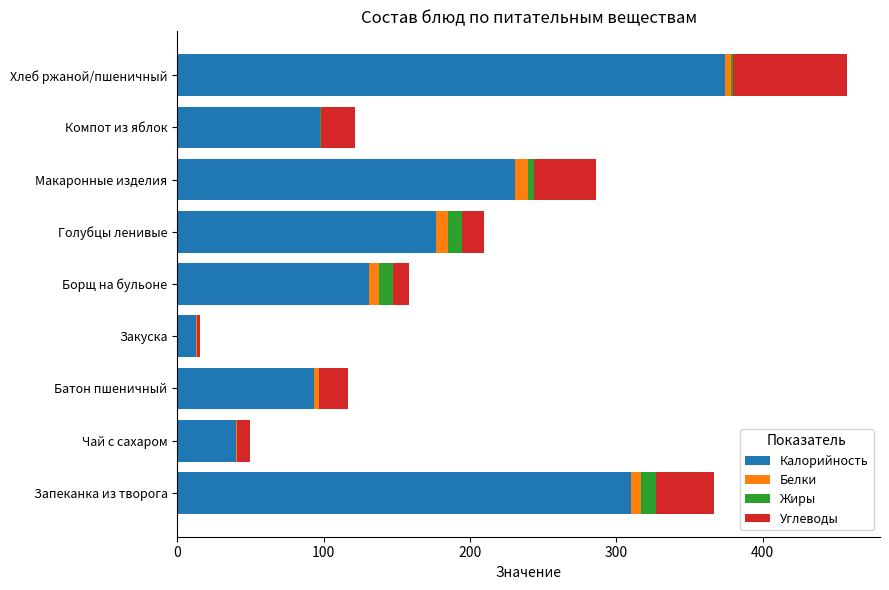

How many series are shown in this chart?

4